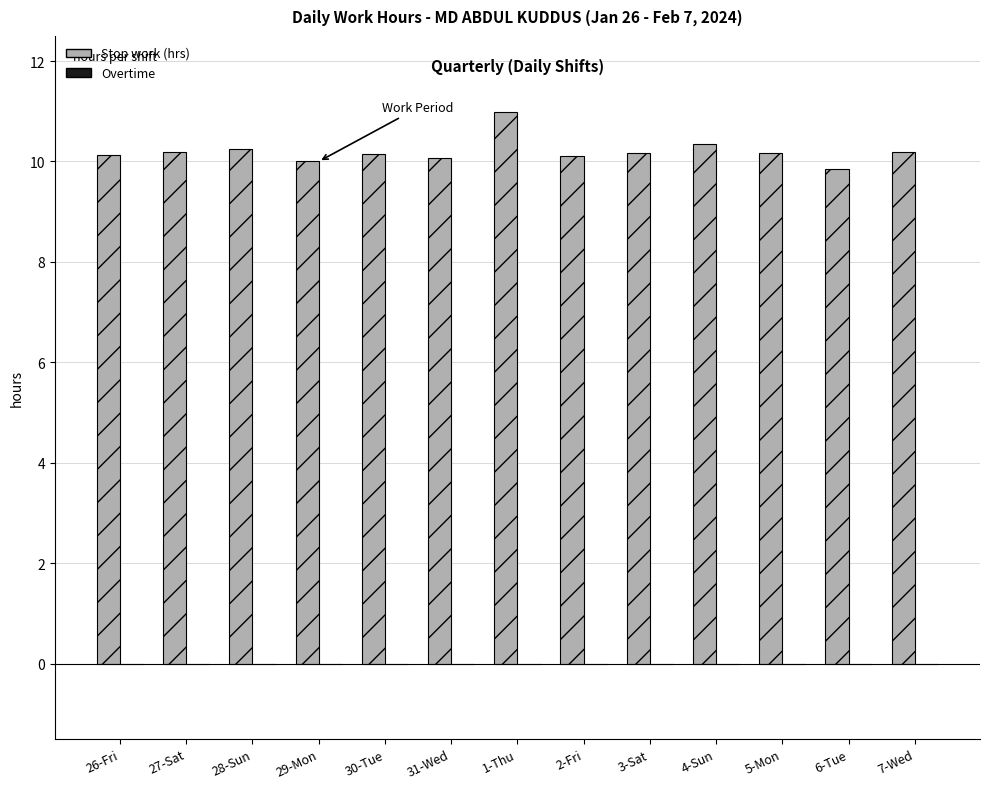

What value does the data have at 6-Tue?

9.9